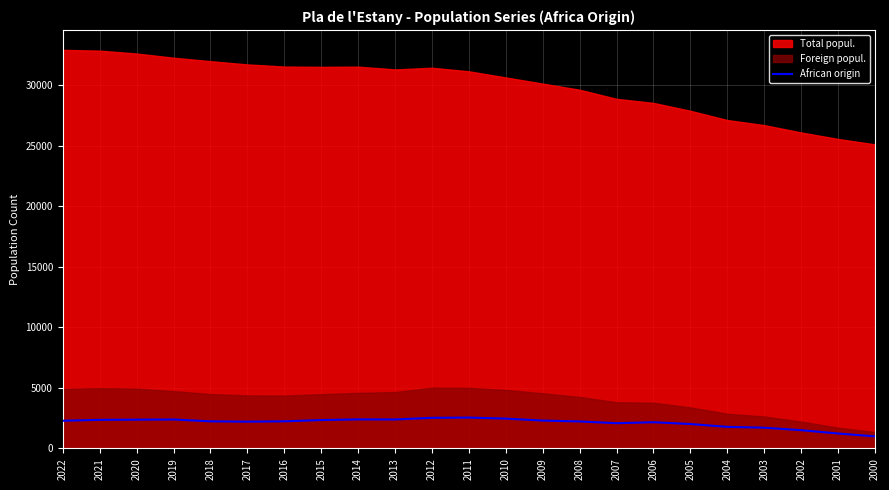

Reading right to left, list all the values displayed in this chart.

2000=994	2001=1232	2002=1505	2003=1710	2004=1780	2005=2014	2006=2164	2007=2083	2008=2227	2009=2300	2010=2462	2011=2548	2012=2527	2013=2391	2014=2398	2015=2342	2016=2239	2017=2211	2018=2236	2019=2389	2020=2376	2021=2359	2022=2286